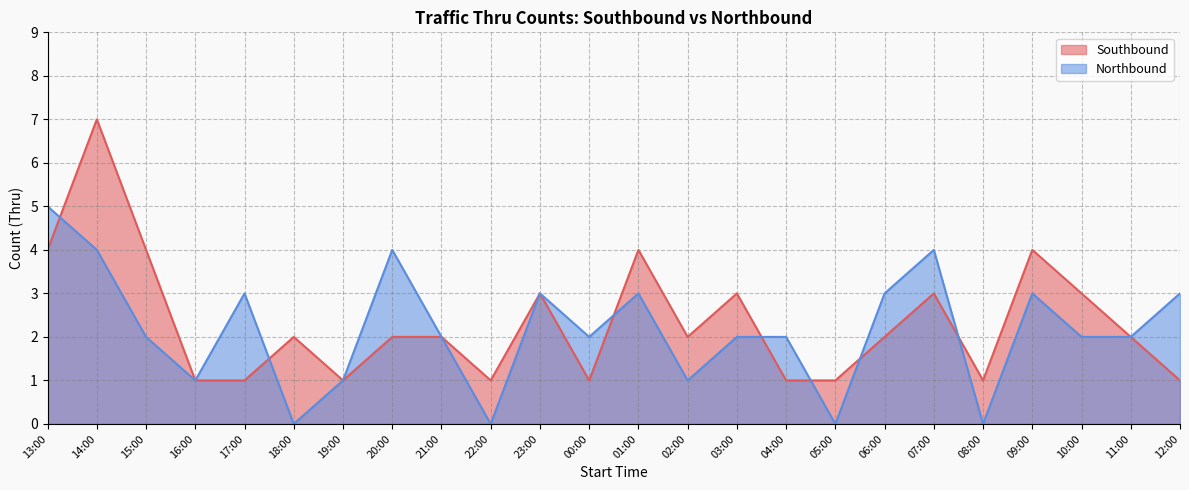

Is it true that Northbound equals 2 at 12:00?

False